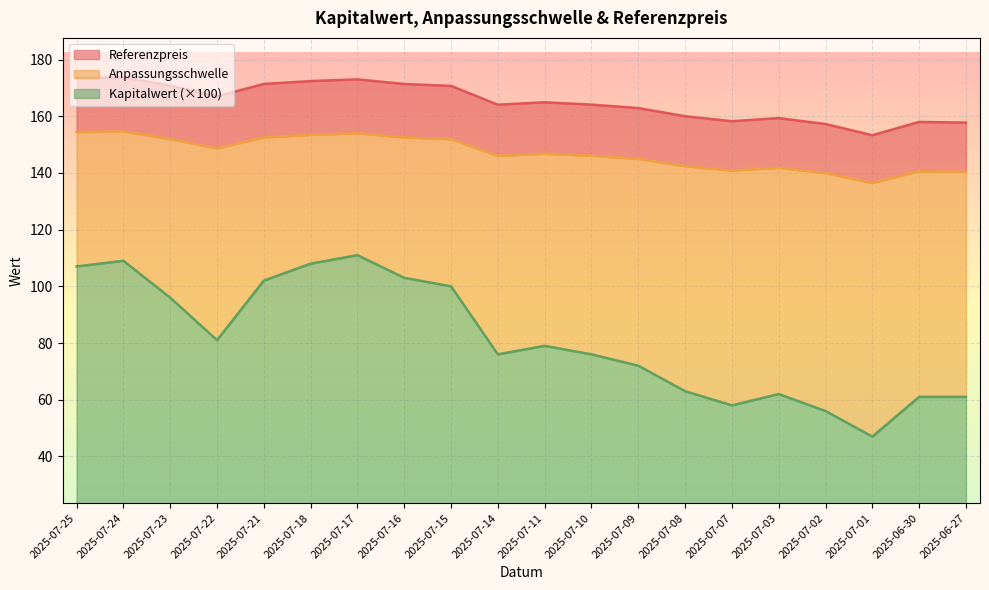

Where is Anpassungsschwelle nearest to the value 145?

2025-07-09